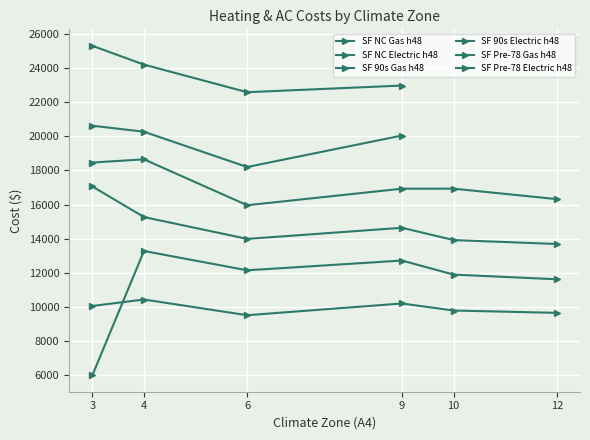

True or false: Electric Option h48 has more than 0 points higher than both neighbors.

True